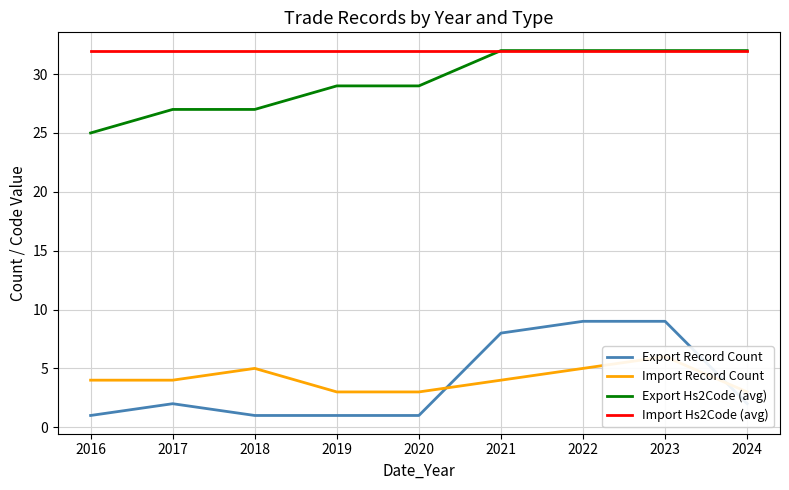

What is the value of the Import Record Count point at the 8th from the left?

6